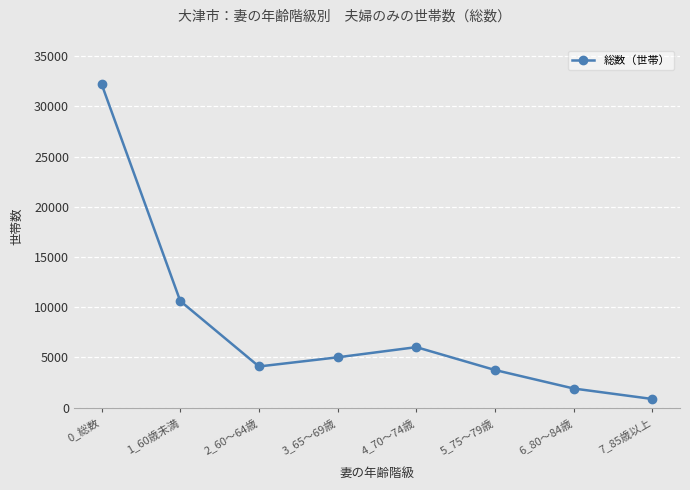

What is the value of the 8th point from the left?

856